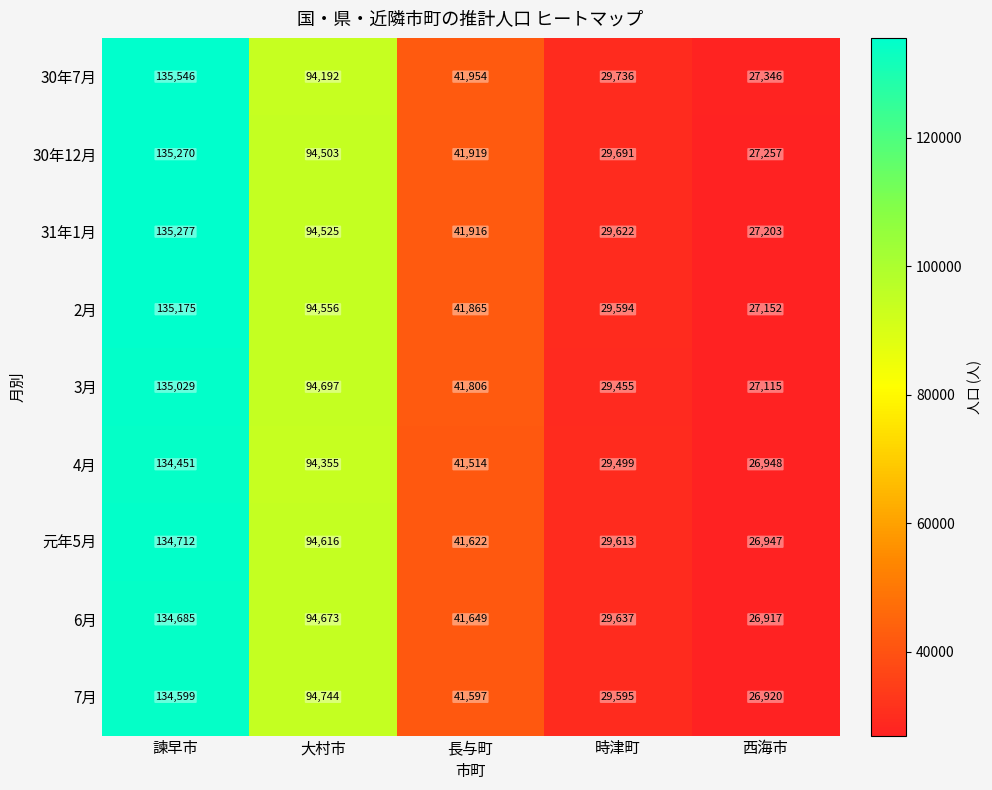

At which category does the chart reach its minimum across all series?

西海市